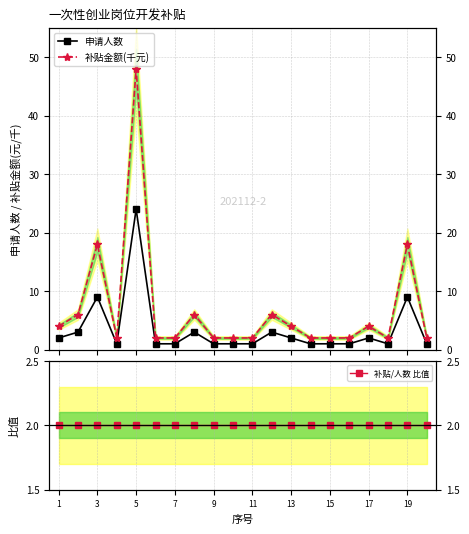

Read the 补贴/人数 比值 value at 19.

2